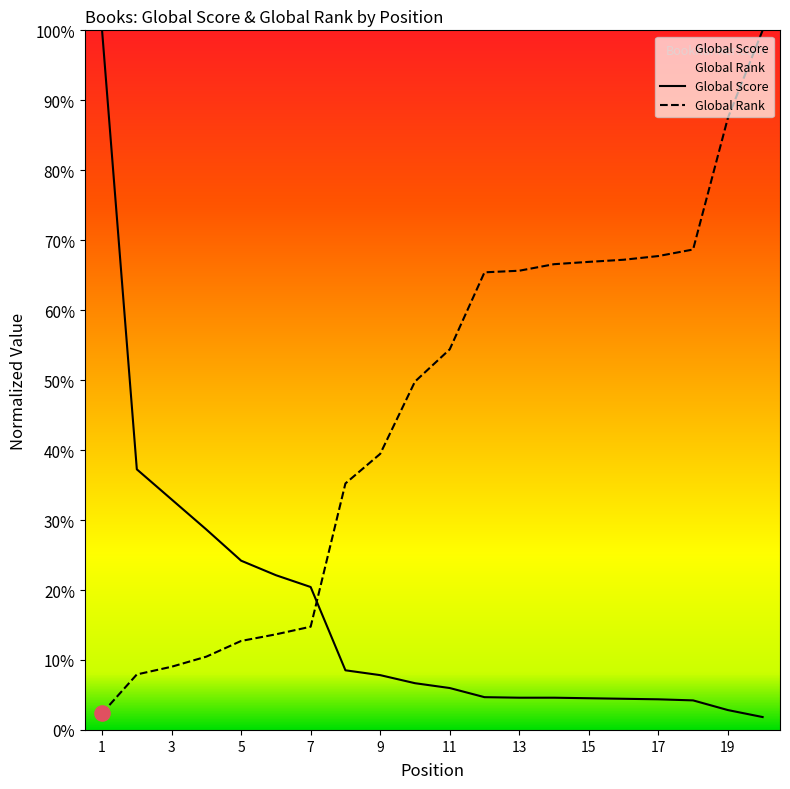

Is the value of Global Rank at 12 greater than the value of Global Score at 10?

Yes